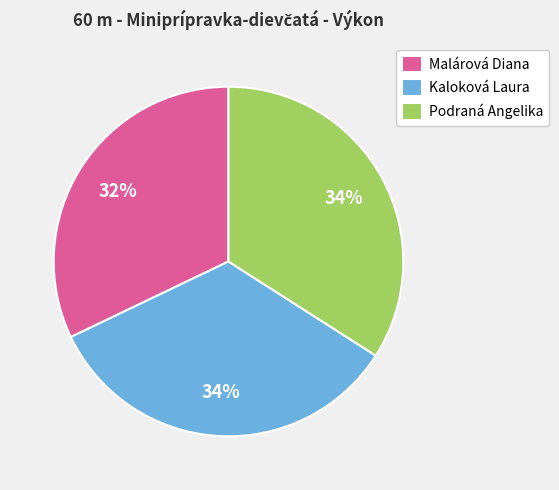

Combined, do Podraná Angelika and Malárová Diana account for over 50%?

Yes